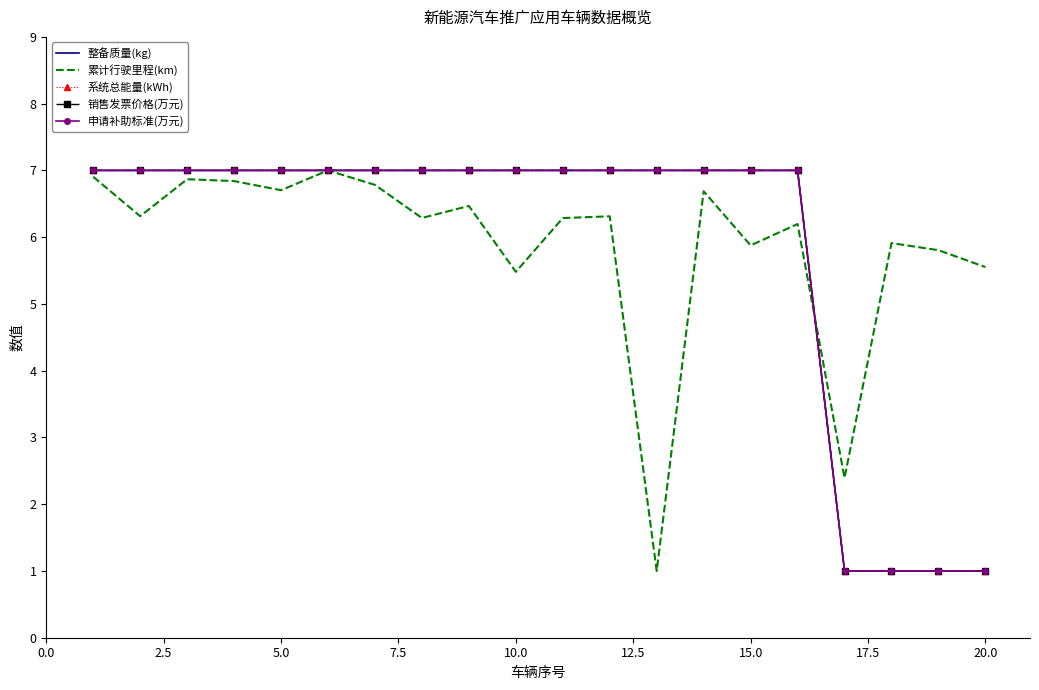

What is the average value of the 系统总能量(kWh) series?

5.8